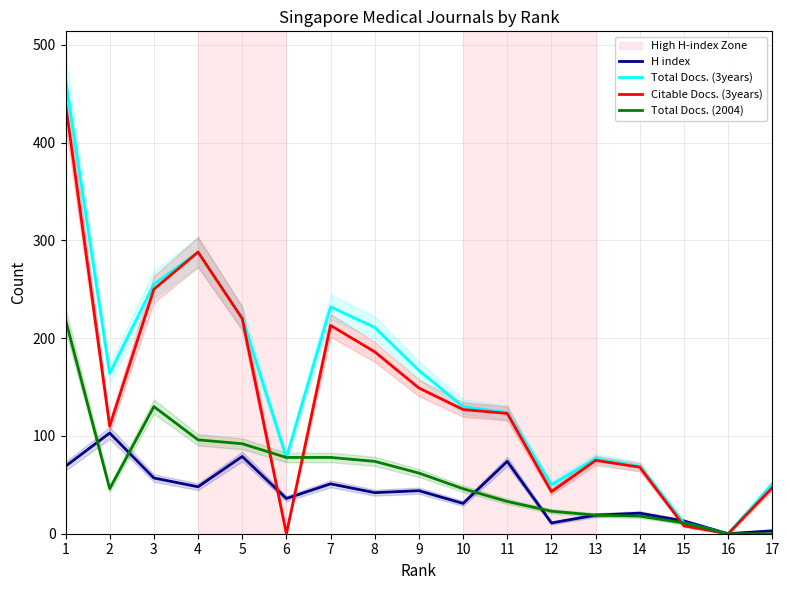

Which series changed the most between 3 and 10?

Total Docs. (3years)